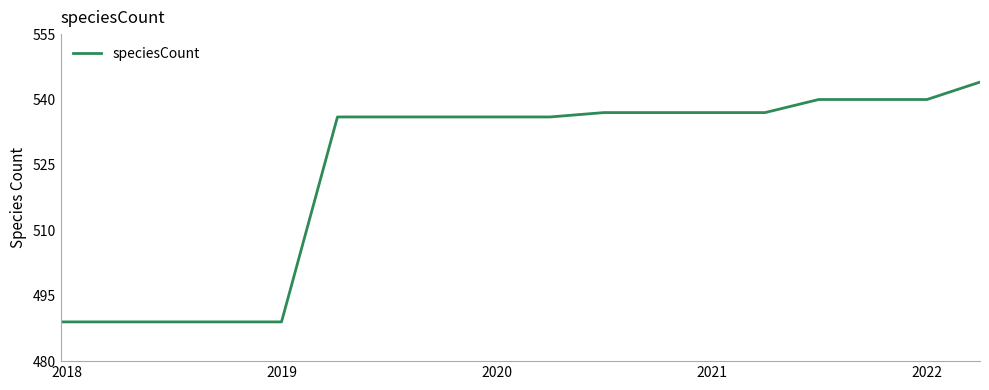

How many distinct data groups are displayed?

1